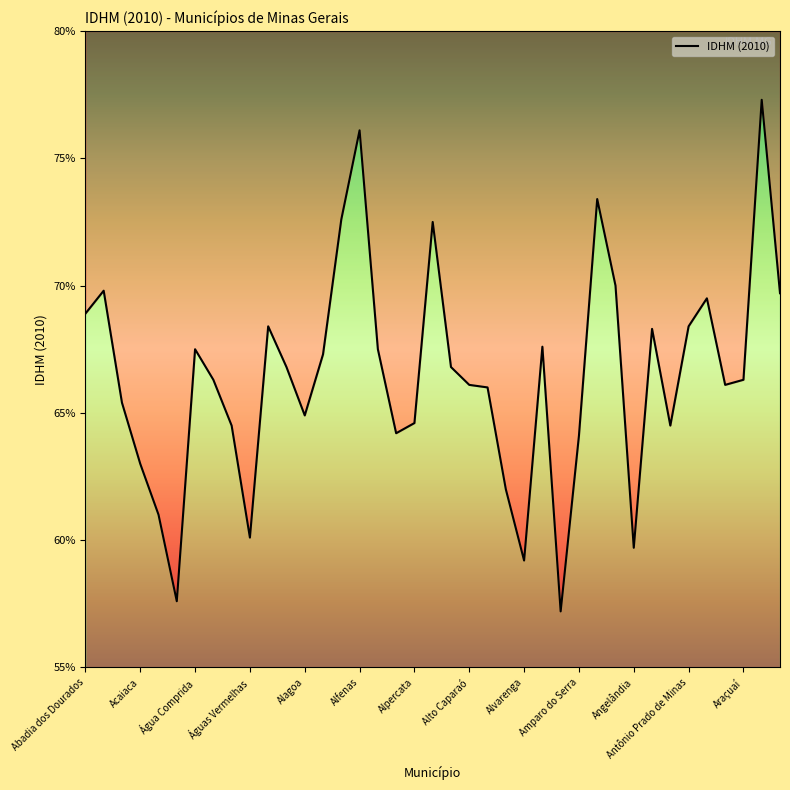

What is the difference between the values at Alpinópolis and Açucena?

0.1